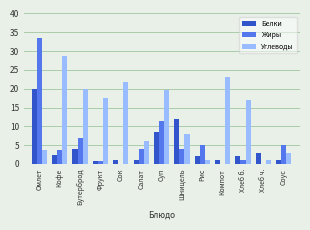

Read the Белки value at Шницель.

12.0